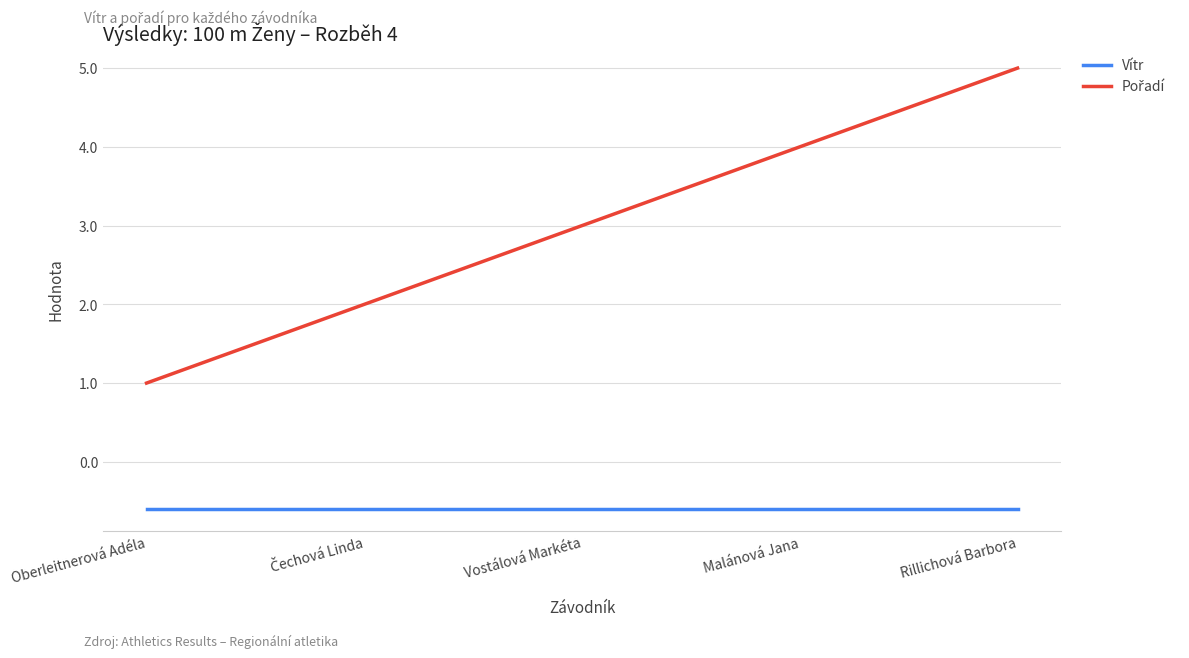

What position from the right is Vostálová Markéta?

3